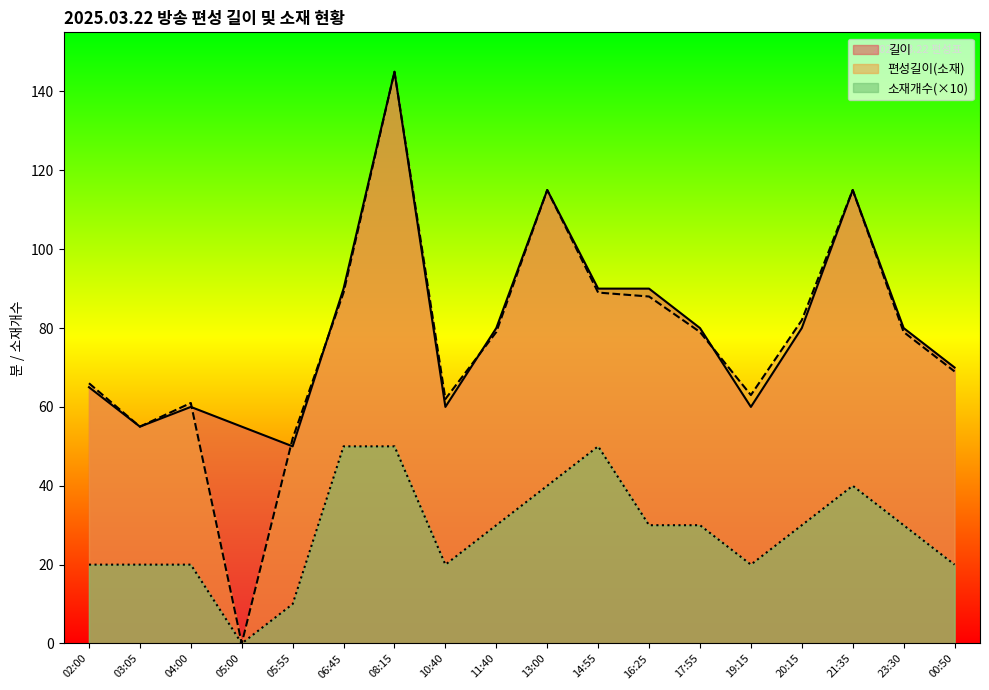

True or false: 소재개수 and 편성길이(소재) intersect in this chart.

False